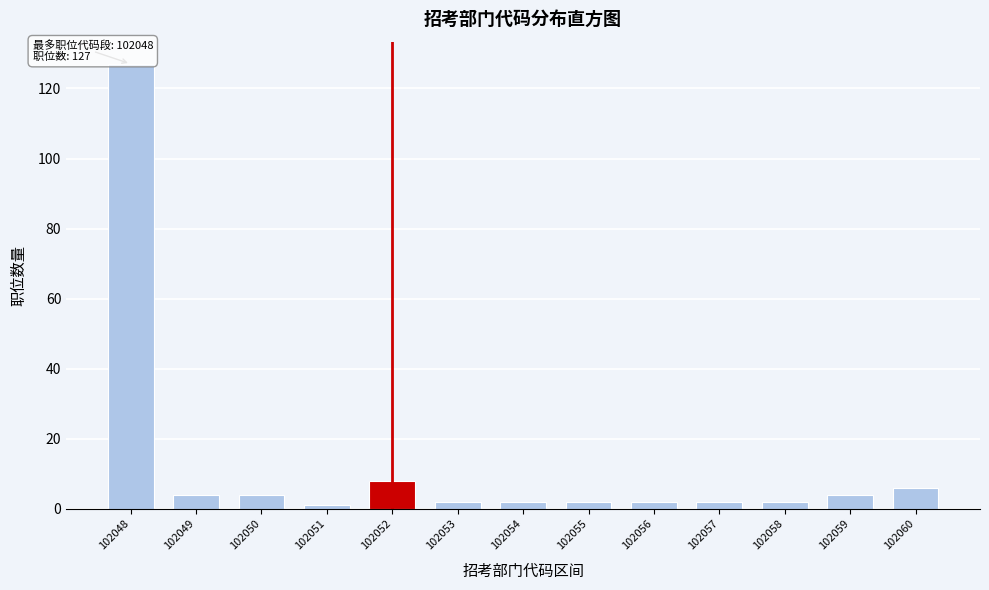

Reading right to left, list all the values displayed in this chart.

6	4	2	2	2	2	2	2	8	1	4	4	127